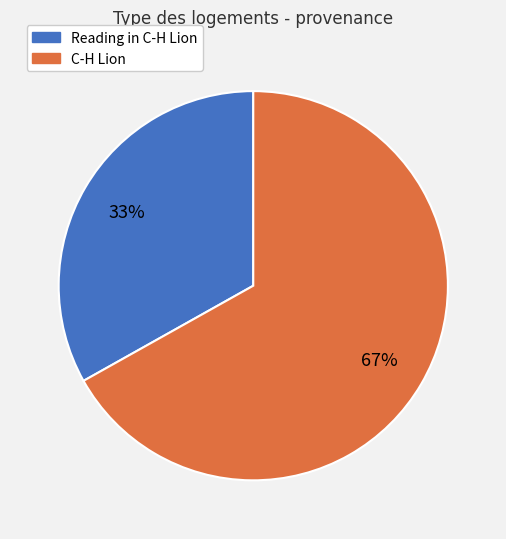

Is there a majority slice in this chart?

Yes